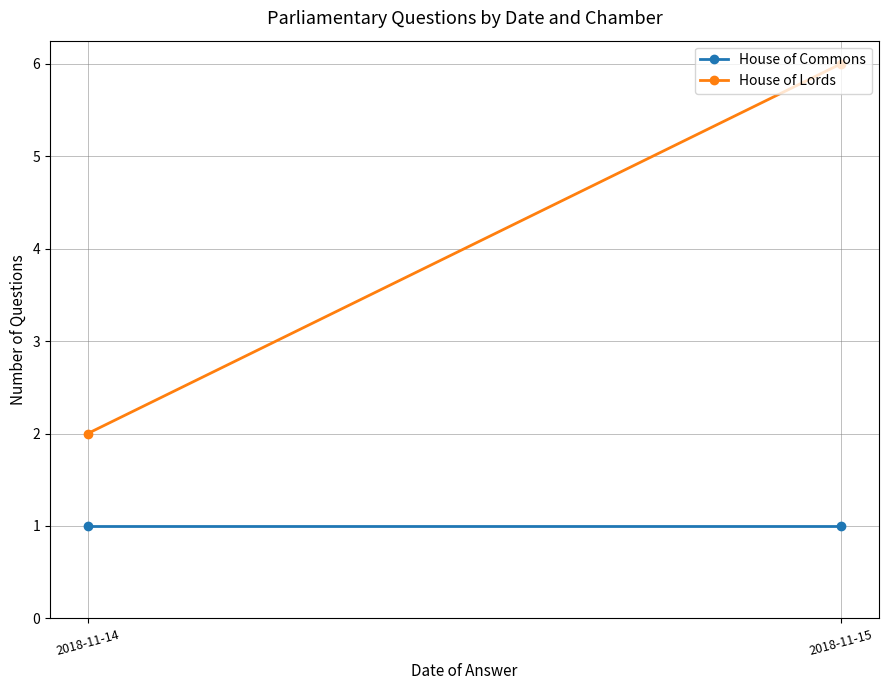

Is the value of House of Commons at 2018-11-14 greater than the value of House of Lords at 2018-11-14?

No